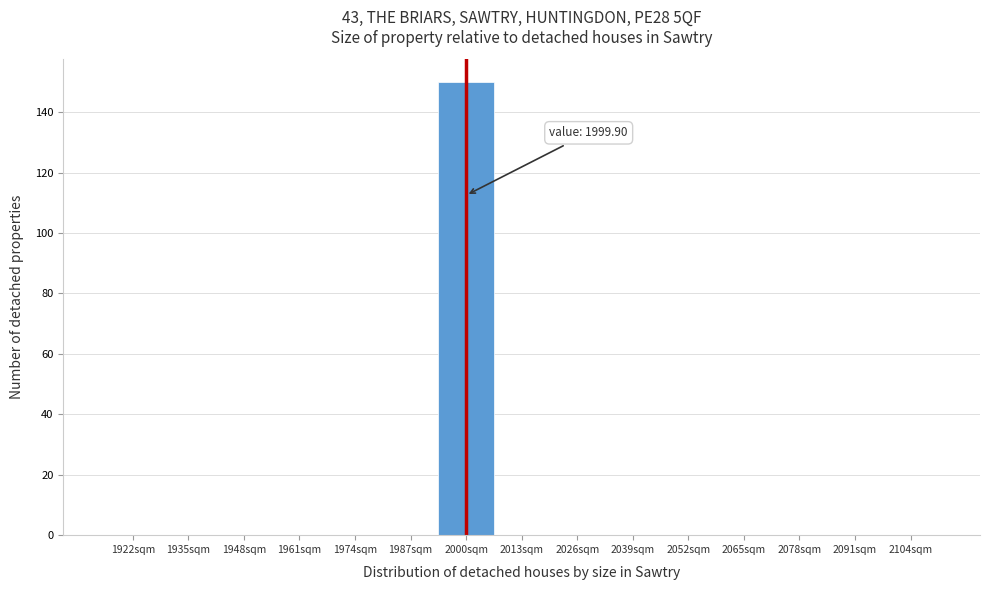

Which range on the x-axis has the tallest bar?

1993.4 to 2006.4